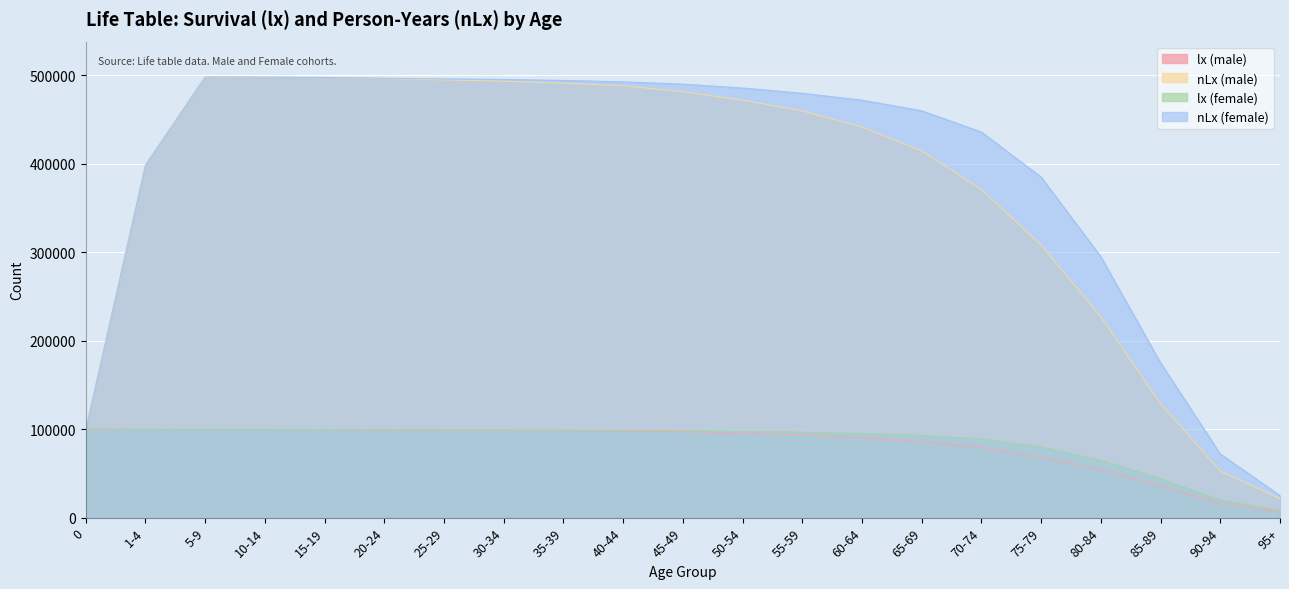

What position from the left is 40-44?

10